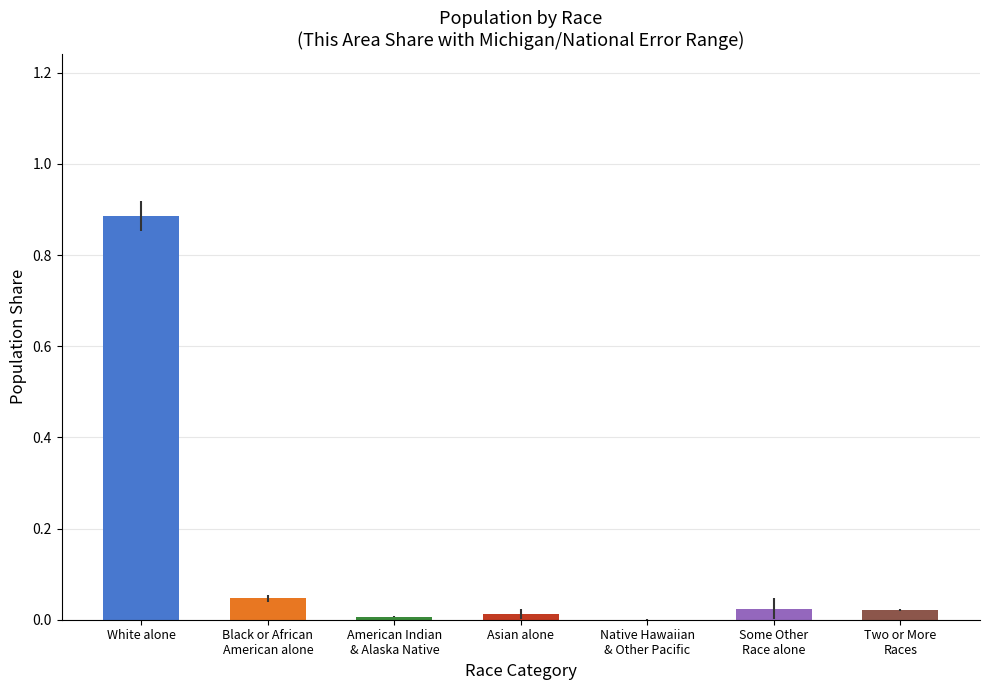

What is the sum of all values?

1.0